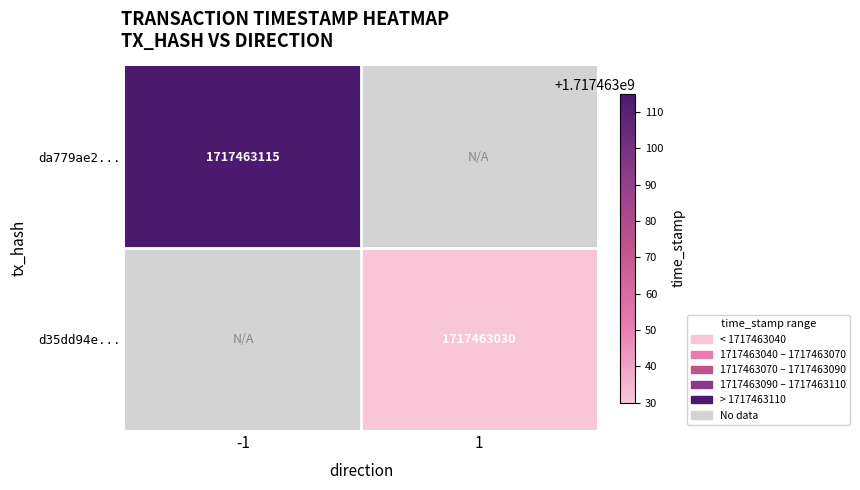

True or false: da779ae2... has a value of 1717463115 at -1.

True